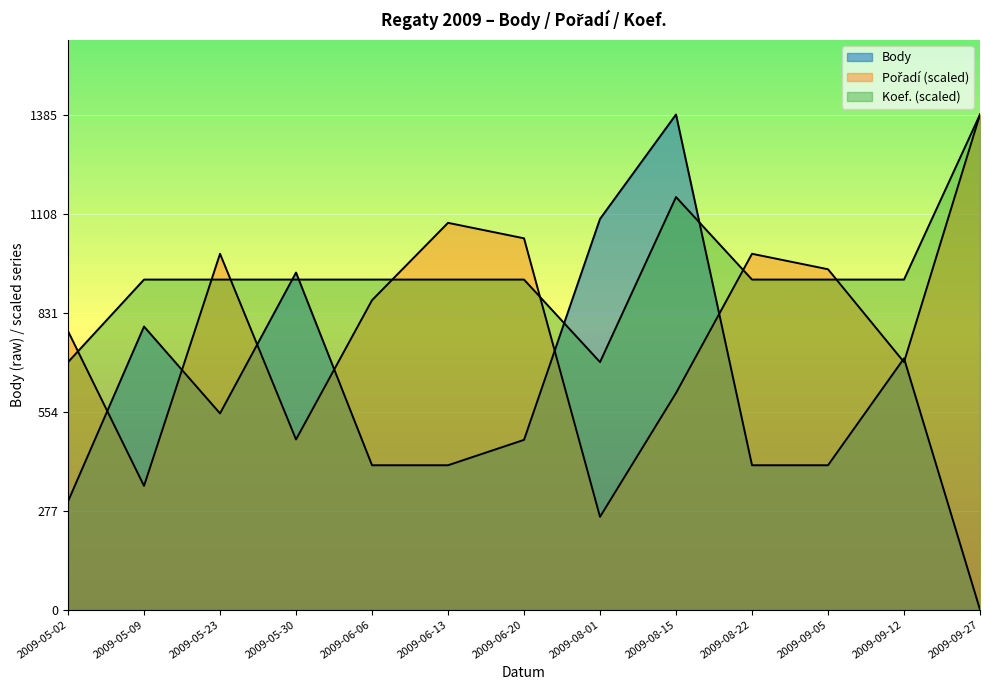

How many lines are shown in the chart?

3